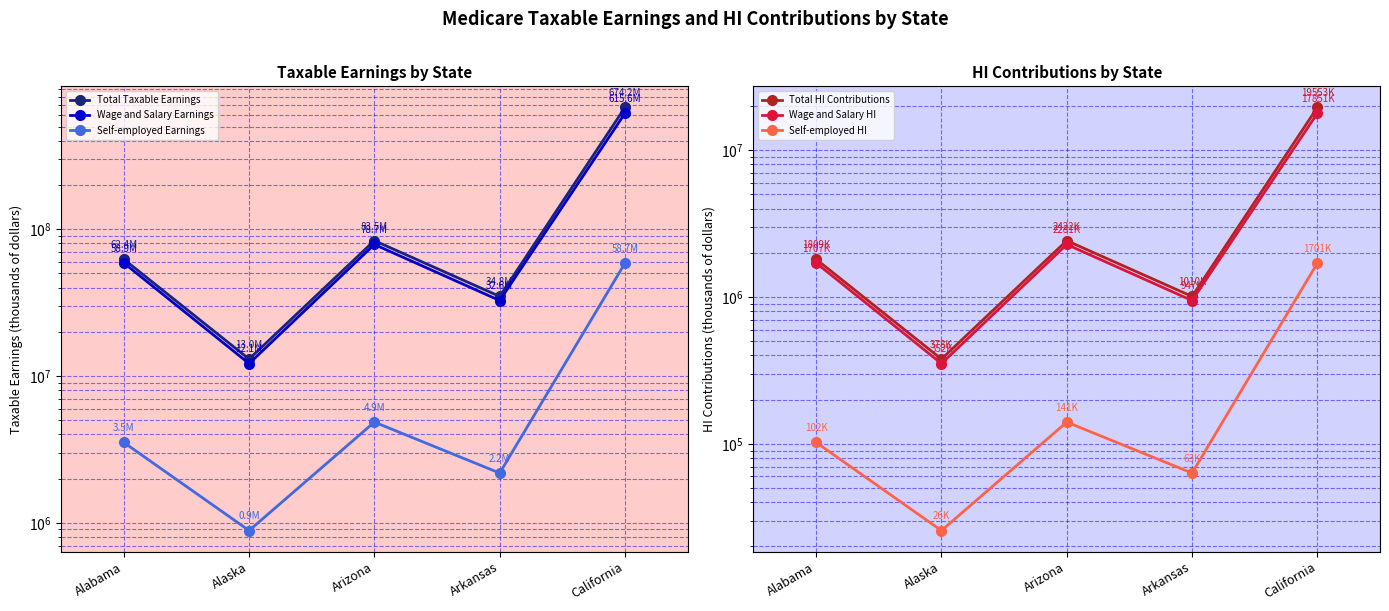

Where is the first local minimum for Self-employed HI?

Alaska